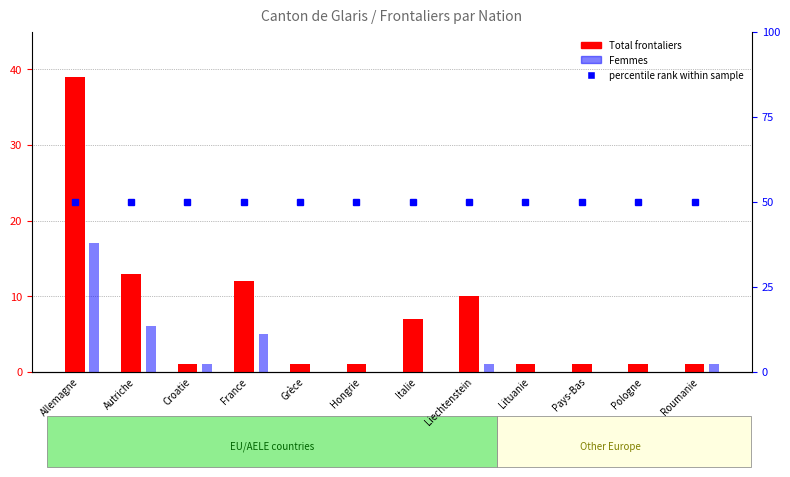

At which category is the sum across all series the highest?

Allemagne